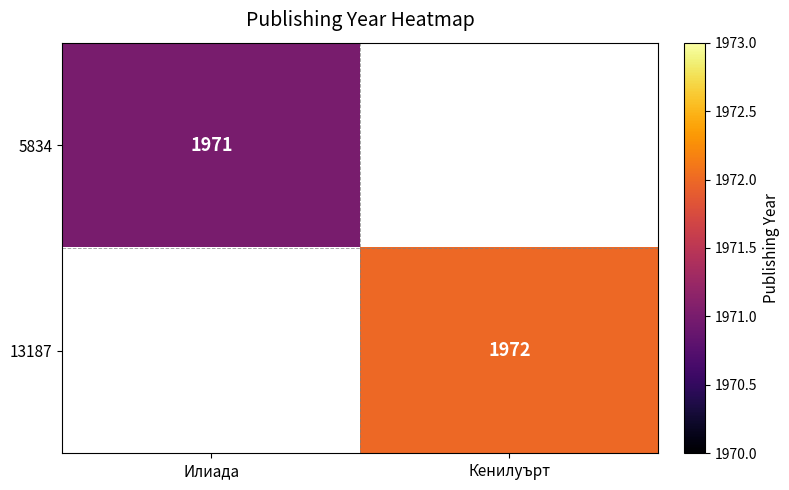

The 5834 series shows 1971 at Илиада. True or false?

True